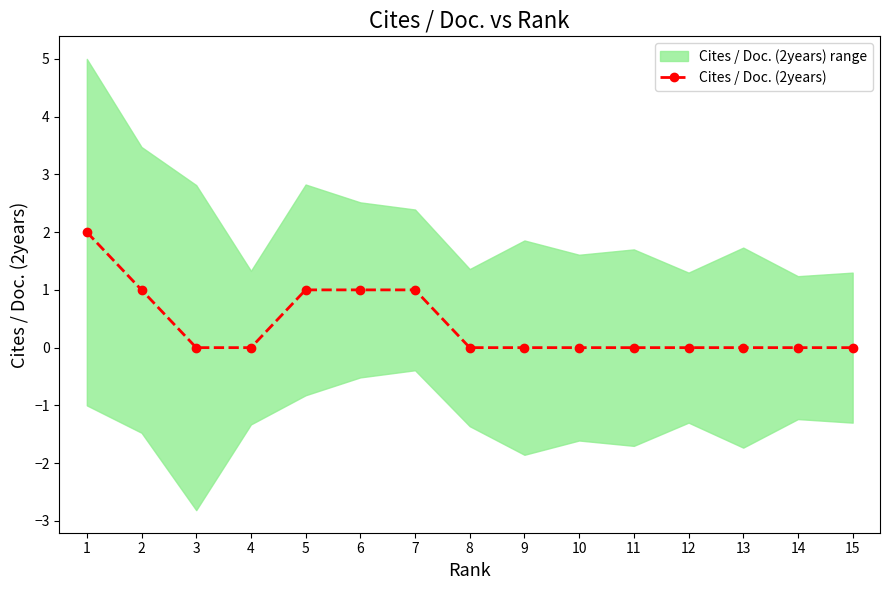

Reading right to left, what are all the values shown in this chart?

15=0	14=0	13=0	12=0	11=0	10=0	9=0	8=0	7=1	6=1	5=1	4=0	3=0	2=1	1=2